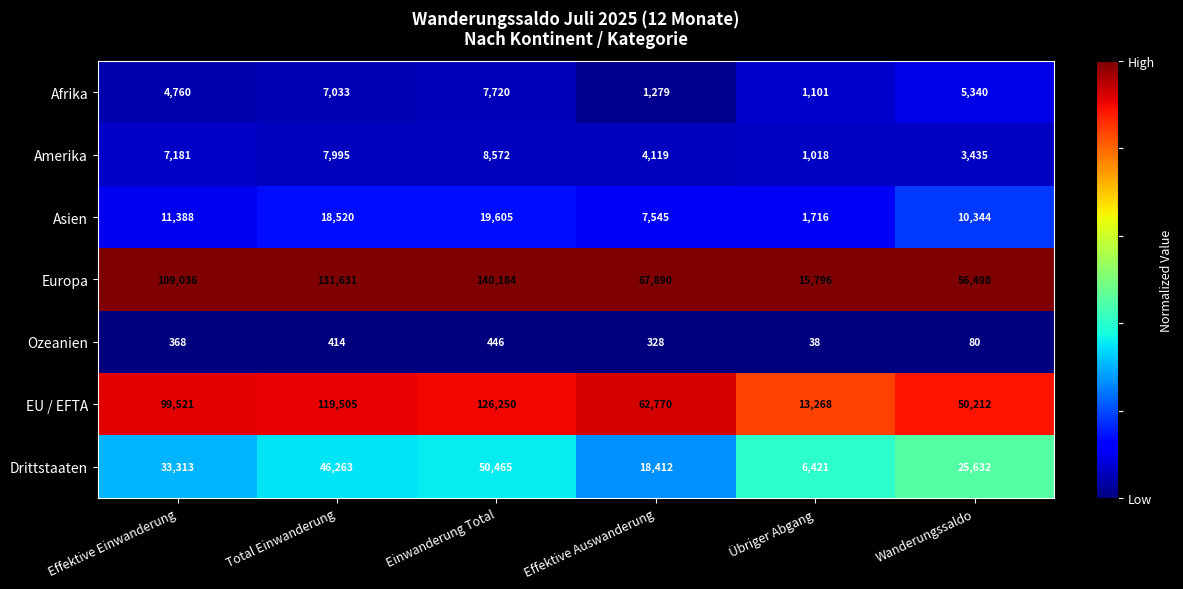

Rank the series by their maximum value, from lowest to highest.

Ozeanien, Afrika, Amerika, Asien, Drittstaaten, EU / EFTA, Europa